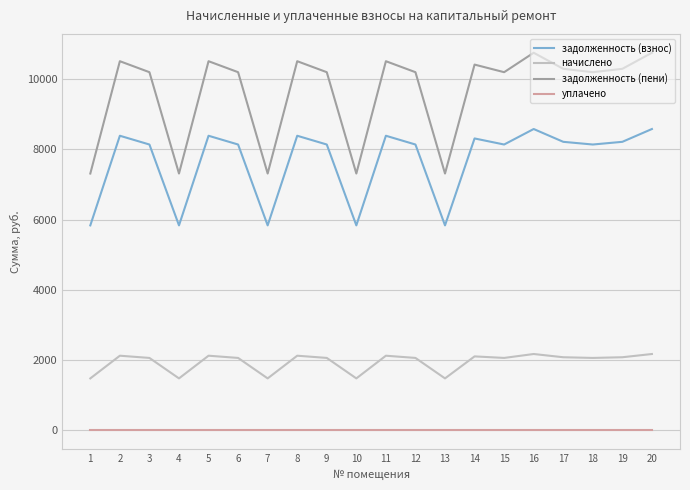

What is the total value across all series at 2?

21028.4